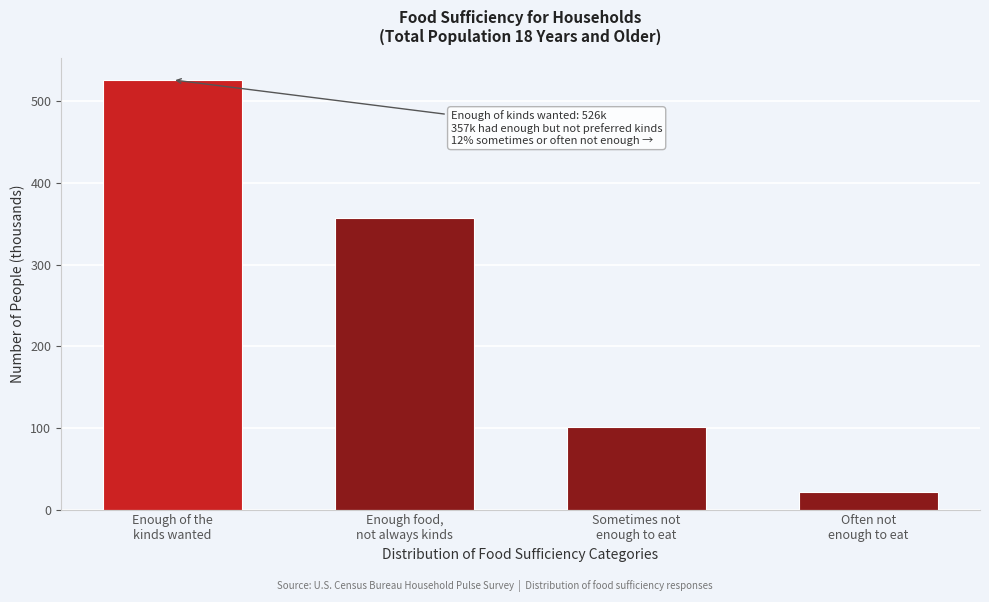

Reading left to right, what are all the values shown in this chart?

526.3	356.9	101.5	22.1